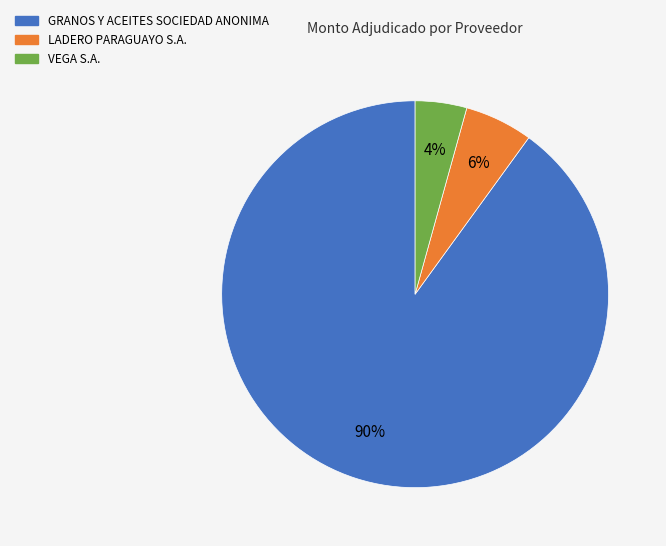

Is there a majority slice in this chart?

Yes